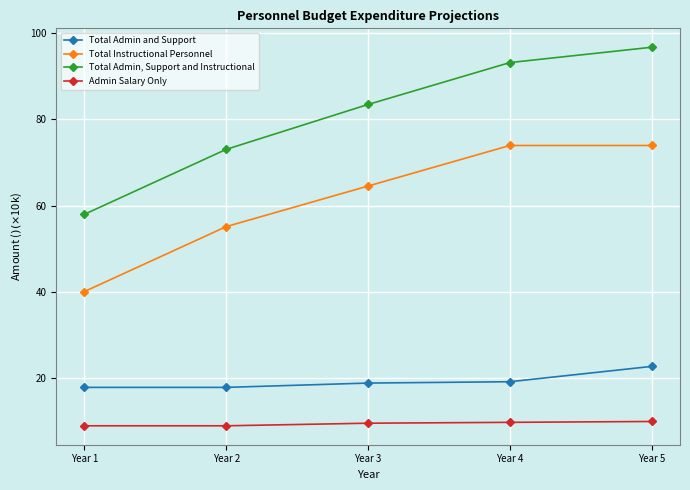

Does the chart display data point markers on the line(s)?

Yes